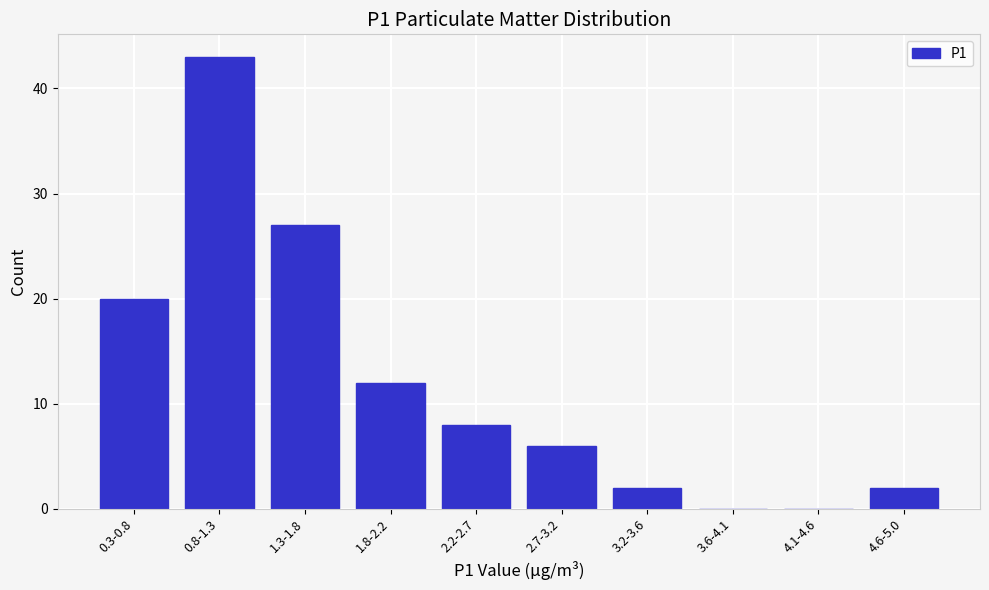

Reading left to right, transcribe all the data shown in this chart.

0.3-0.8=20	0.8-1.3=43	1.3-1.8=27	1.8-2.2=12	2.2-2.7=8	2.7-3.2=6	3.2-3.6=2	3.6-4.1=0	4.1-4.6=0	4.6-5.0=2